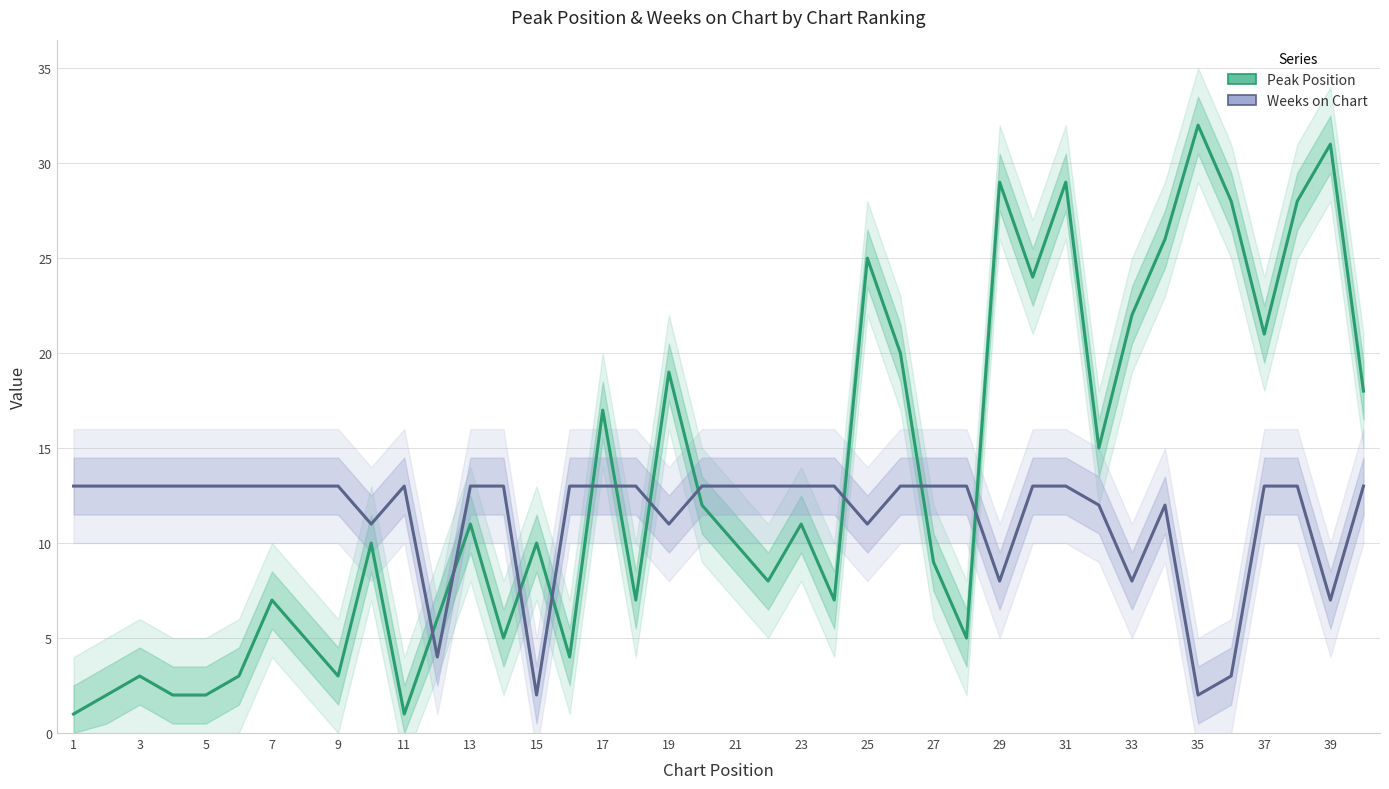

Which series has the largest total across all categories?

Peak Position